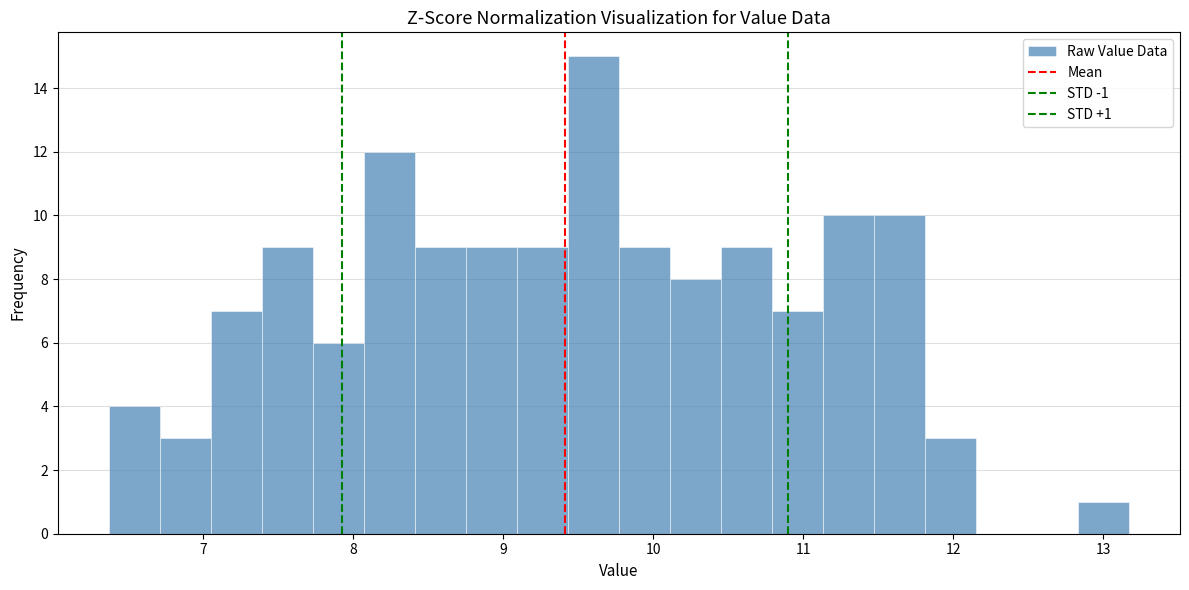

Read against the x-axis, roughly where is the centre of the tallest bar?

9.6